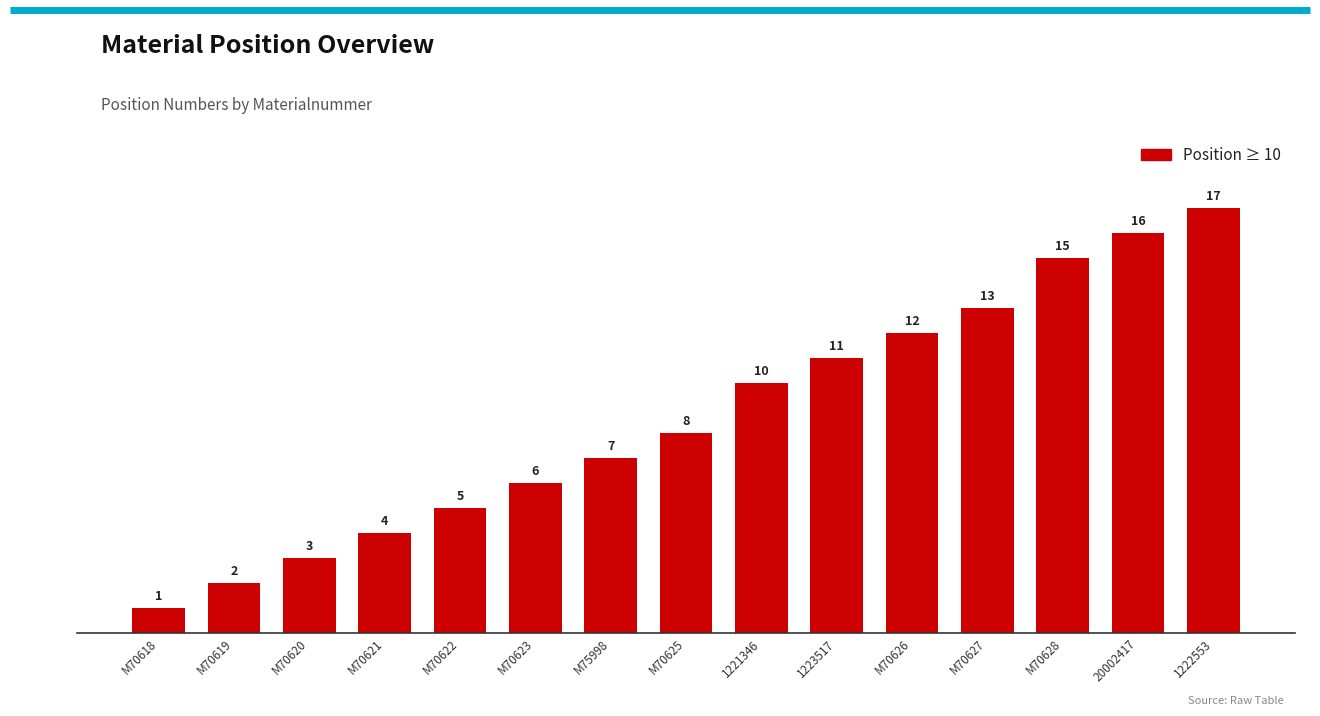

What is the change in value from M70623 to 1222553?

+11